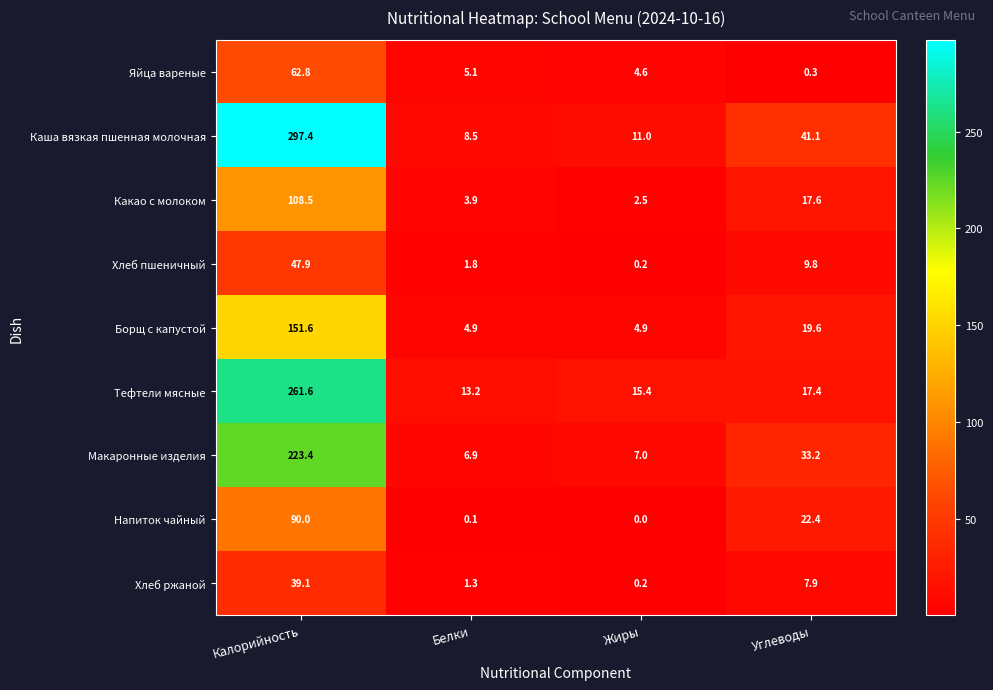

What is the difference between the maximum and minimum values in the Какао с молоком series?

106.0